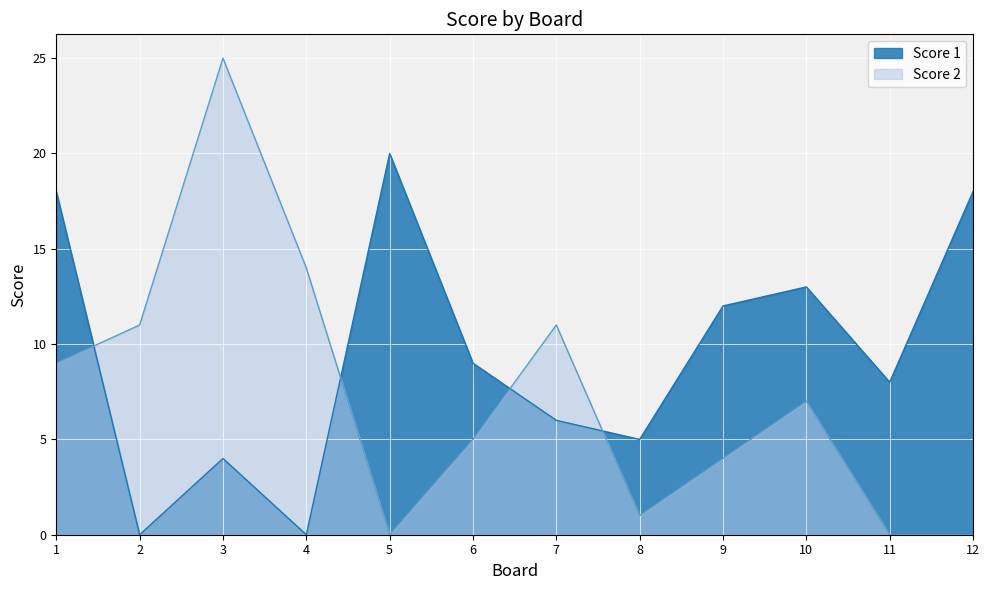

Reading left to right, list all the values displayed in this chart.

Score 1: 18	0	4	0	20	9	6	5	12	13	8	18
Score 2: 9	11	25	14	0	5	11	1	4	7	0	0